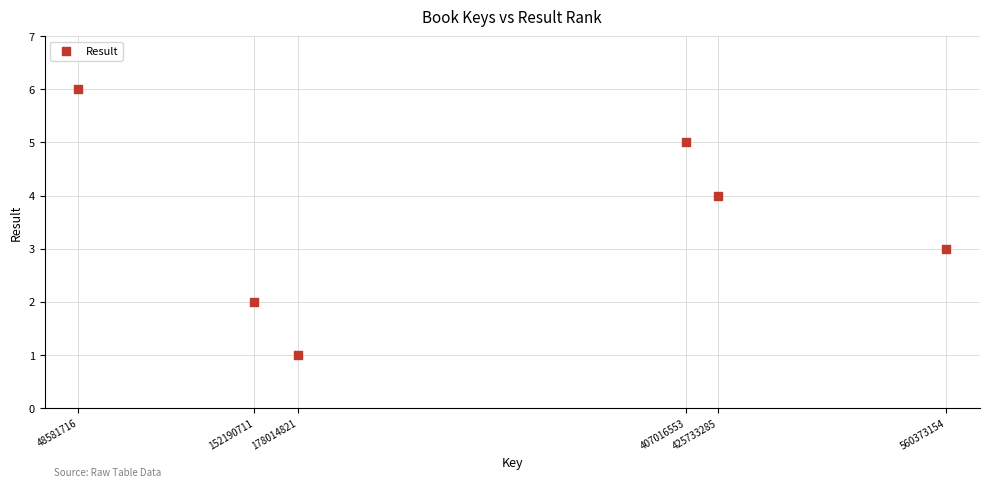

What is the average Y value?

4